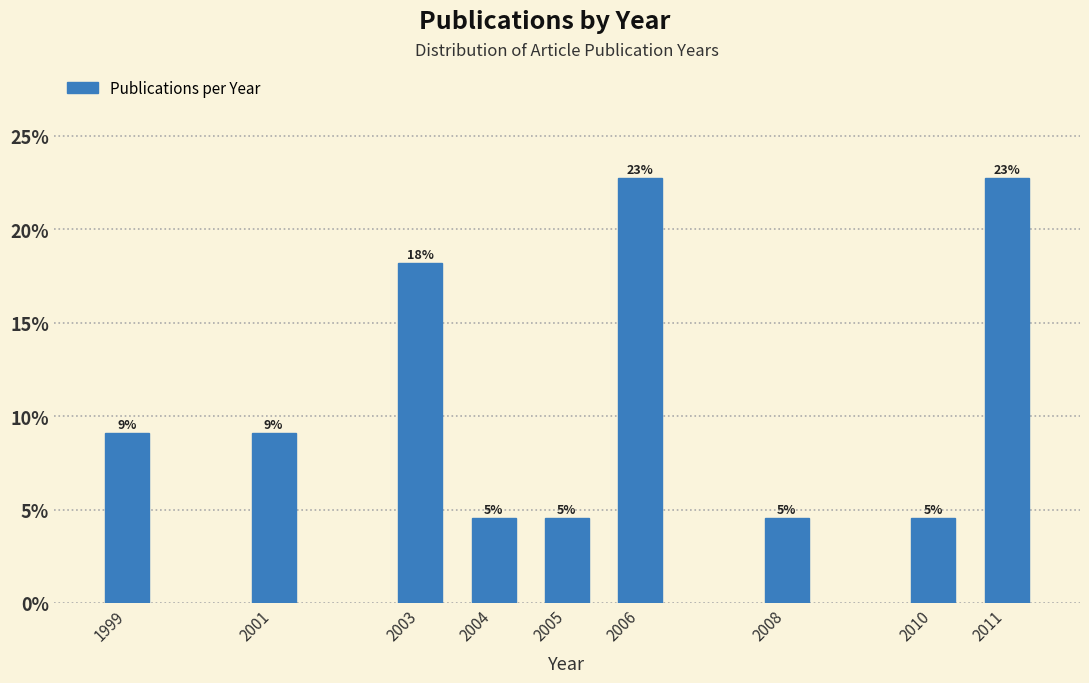

How many bars are there in total?

9